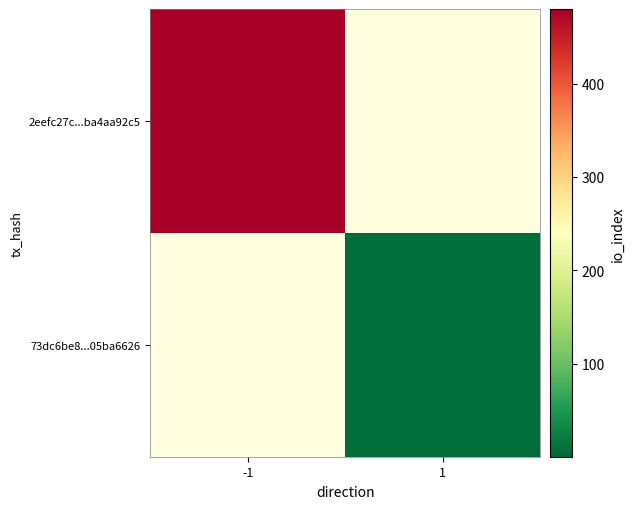

Is the value of 73dc6be8...05ba6626 at -1 greater than the value of 2eefc27c...ba4aa92c5 at 1?

No